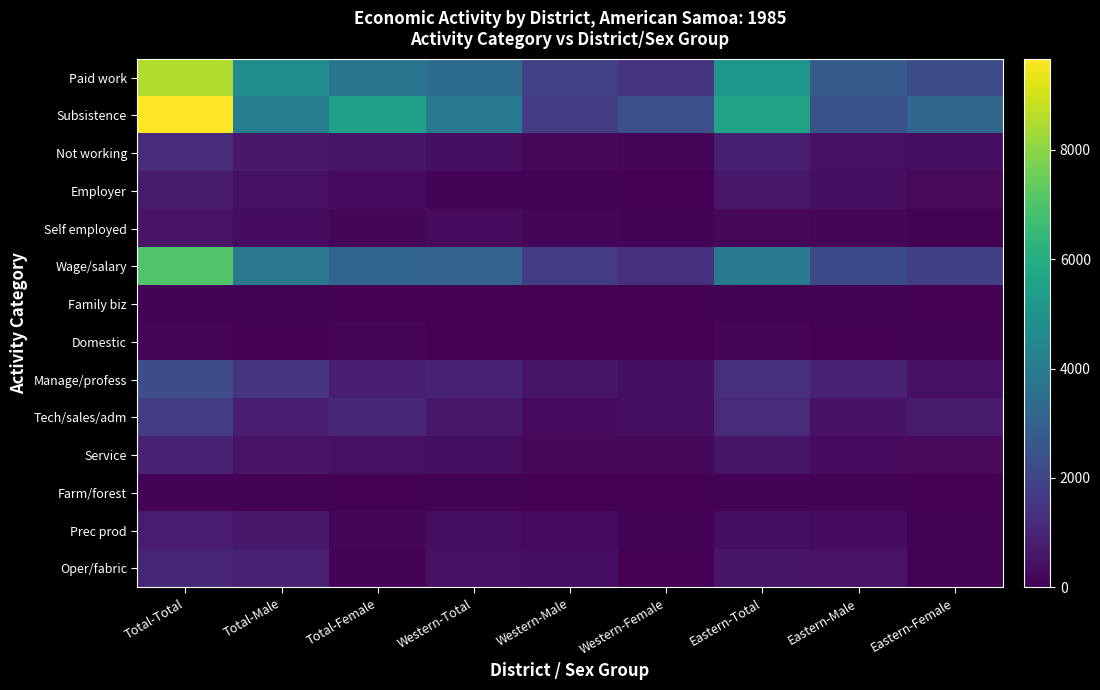

What is the spread (max minus min) of values at Eastern-Male?

2790